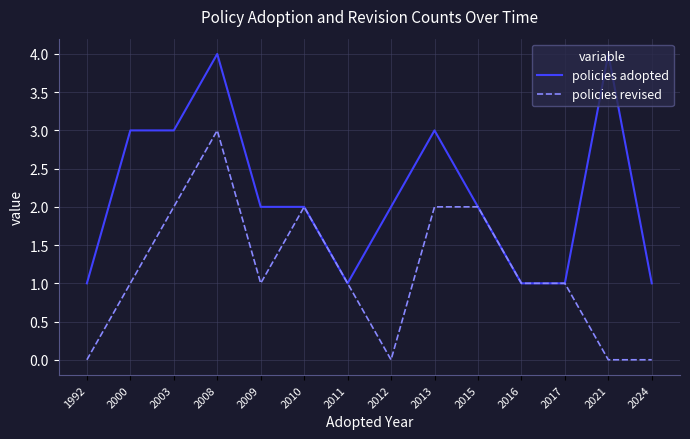

Reading left to right, transcribe all the data shown in this chart.

policies adopted: 1992=1	2000=3	2003=3	2008=4	2009=2	2010=2	2011=1	2012=2	2013=3	2015=2	2016=1	2017=1	2021=4	2024=1
policies revised: 1992=0	2000=1	2003=2	2008=3	2009=1	2010=2	2011=1	2012=0	2013=2	2015=2	2016=1	2017=1	2021=0	2024=0